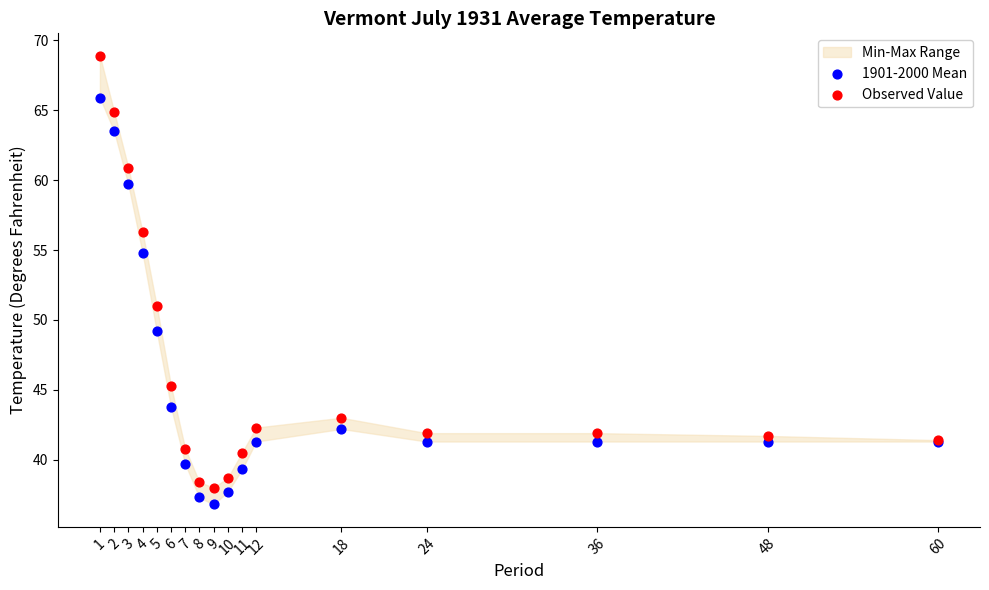

Which series contains the highest Y value?

Observed Value